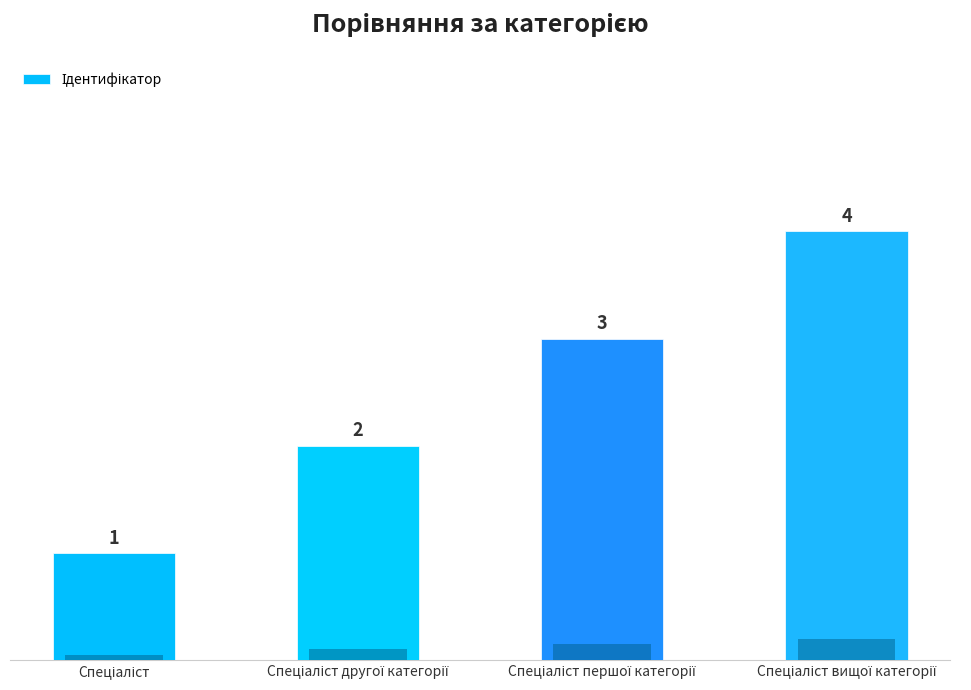

What is the difference between the maximum and minimum values?

3